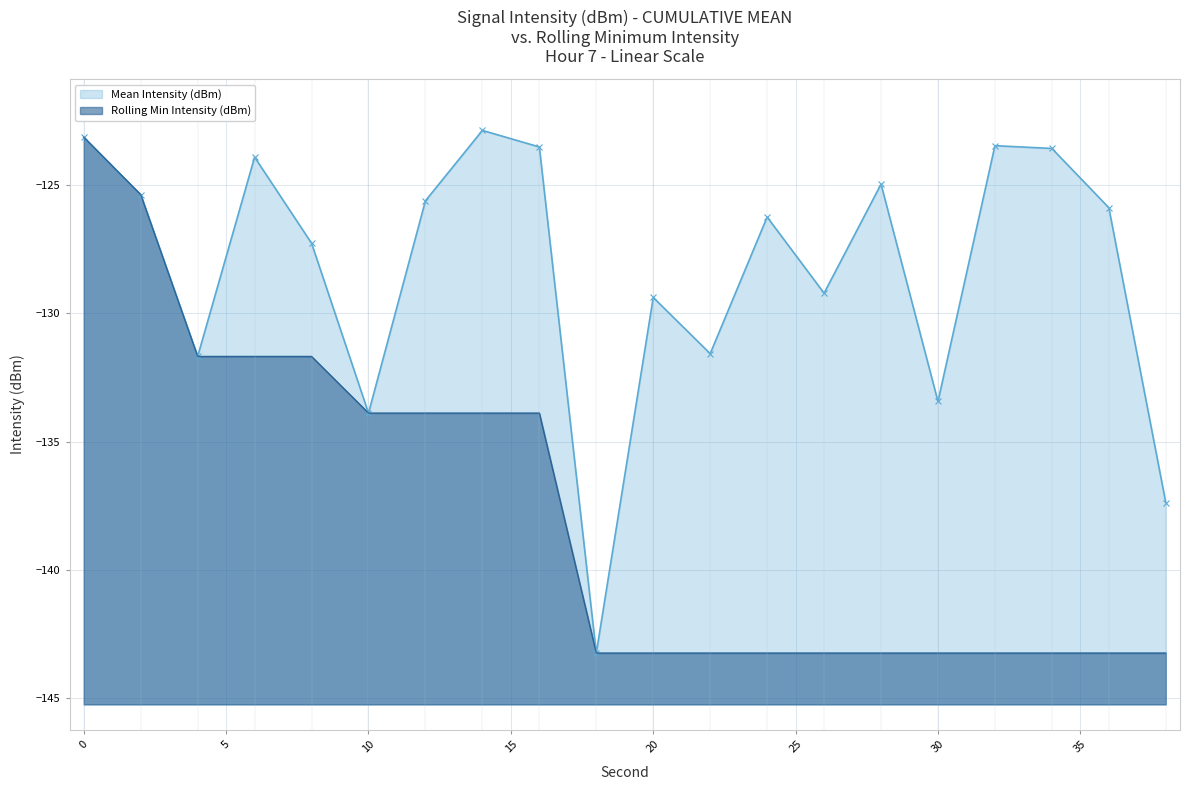

What is the difference between the maximum and minimum values in the Mean Intensity (dBm) series?

20.4